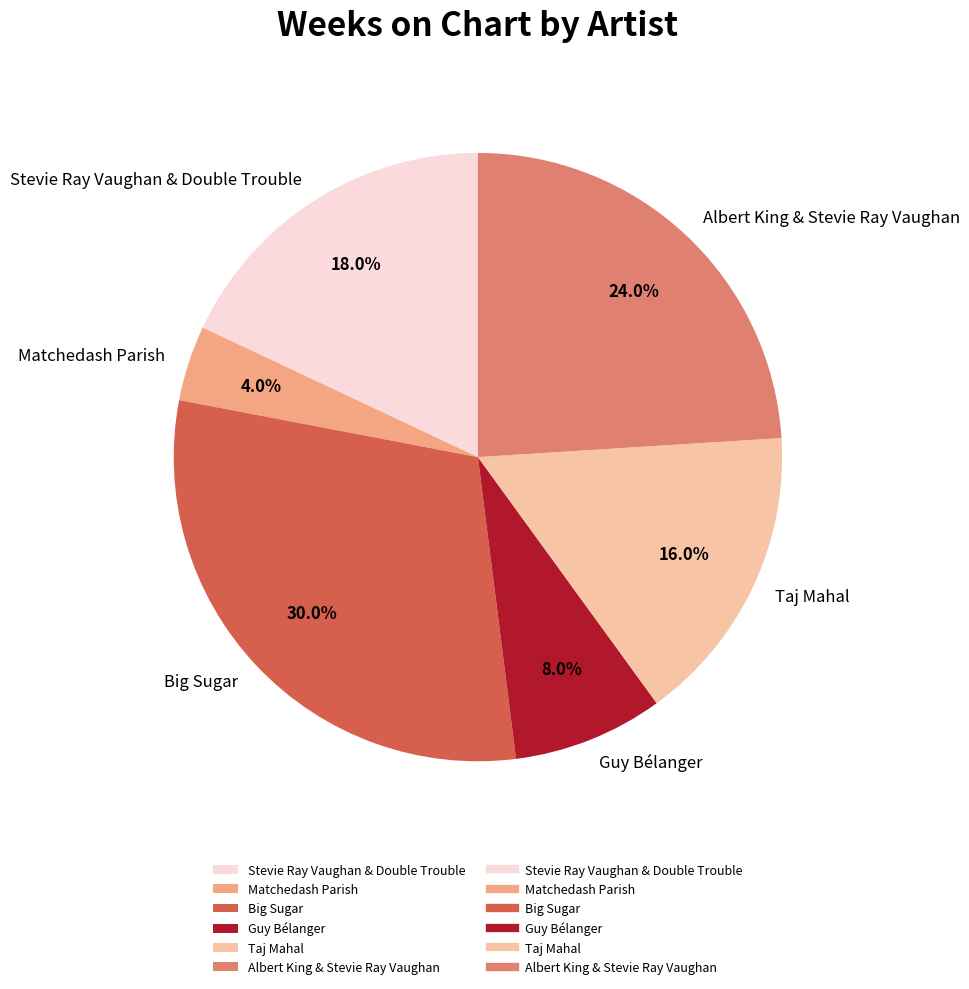

To the nearest percent, what is the combined percentage of Albert King & Stevie Ray Vaughan and Matchedash Parish?

28%